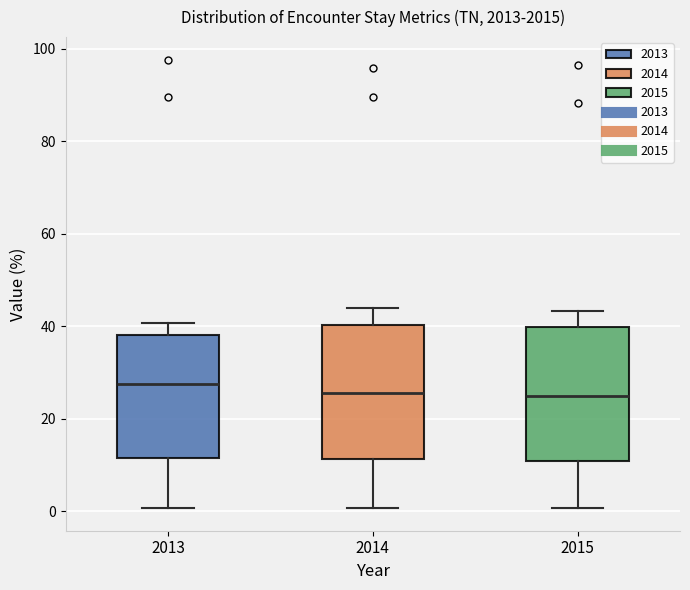

Reading left to right, read every box against the y-axis: the position of its median line, the range the box covers, and the ends of its whiskers. The values are not printed on the chart, so give them approximately, as read against the axis.

2013: median 28, box 12 to 38, whiskers 0 to 40
2014: median 26, box 12 to 40, whiskers 0 to 44
2015: median 24, box 10 to 40, whiskers 0 to 44